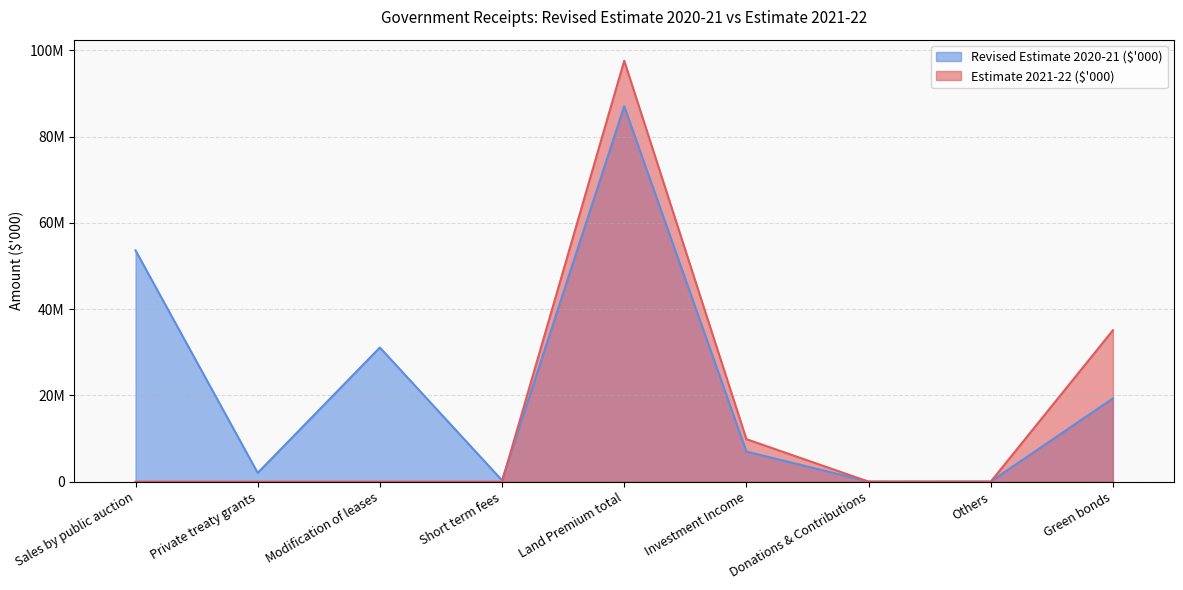

Is it true that the value at Land Premium total is 97600000?

True